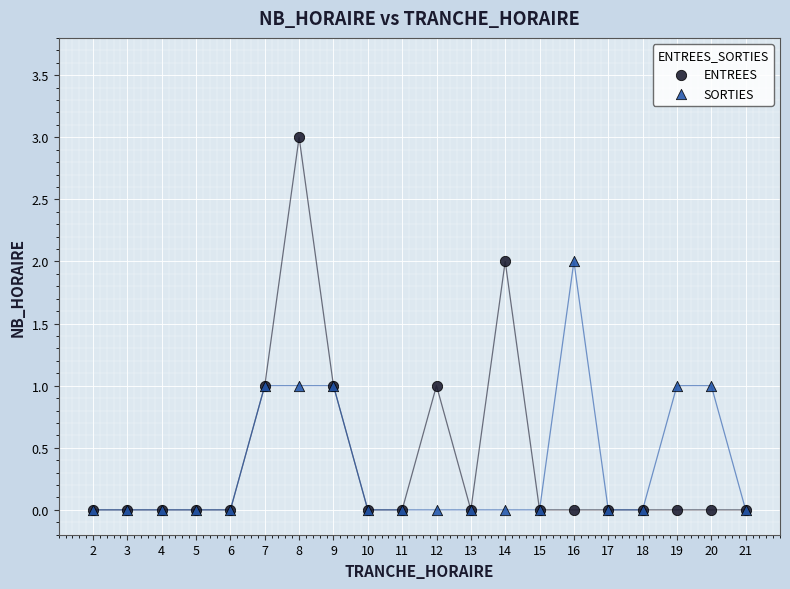

What are all the series names shown in the legend?

ENTREES, SORTIES